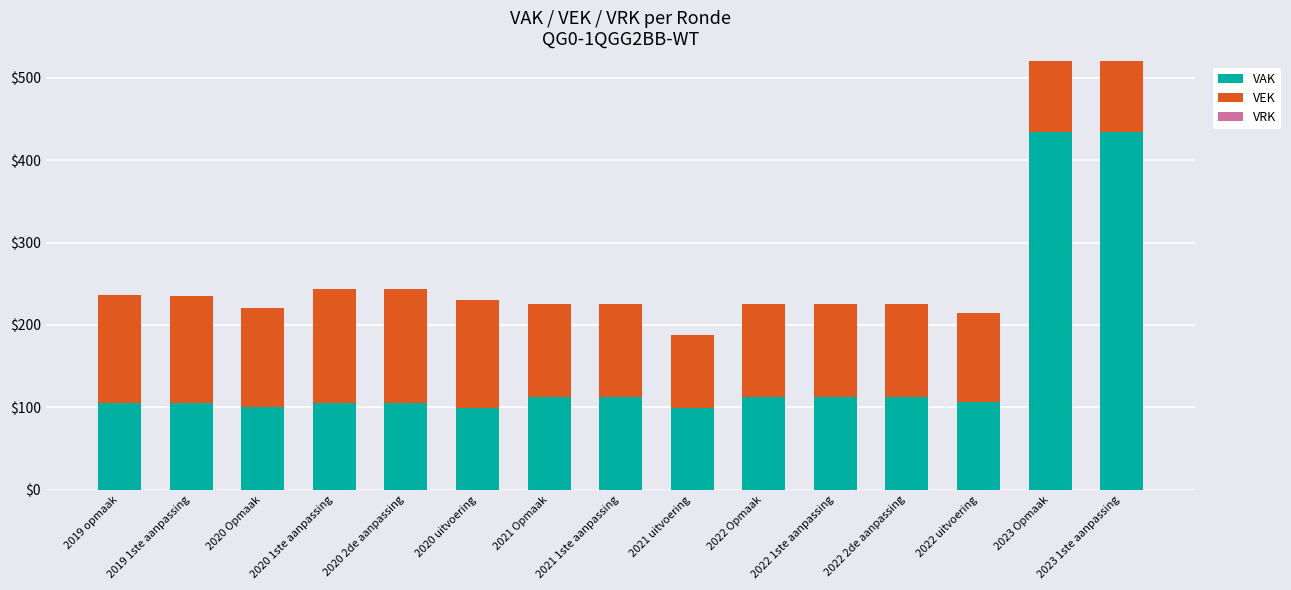

Which series has the largest total across all categories?

VAK